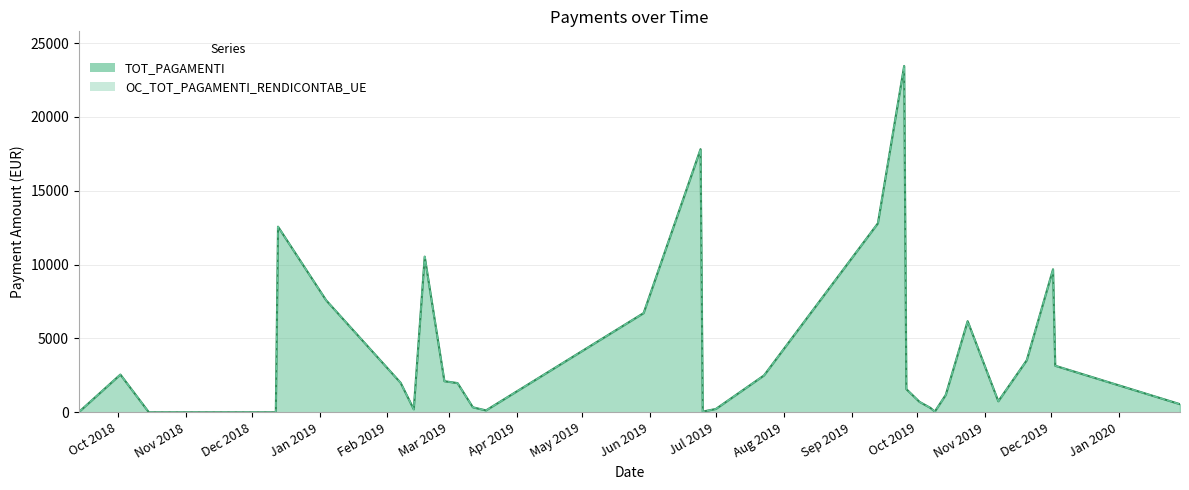

What is the maximum value for TOT_PAGAMENTI?

23445.4